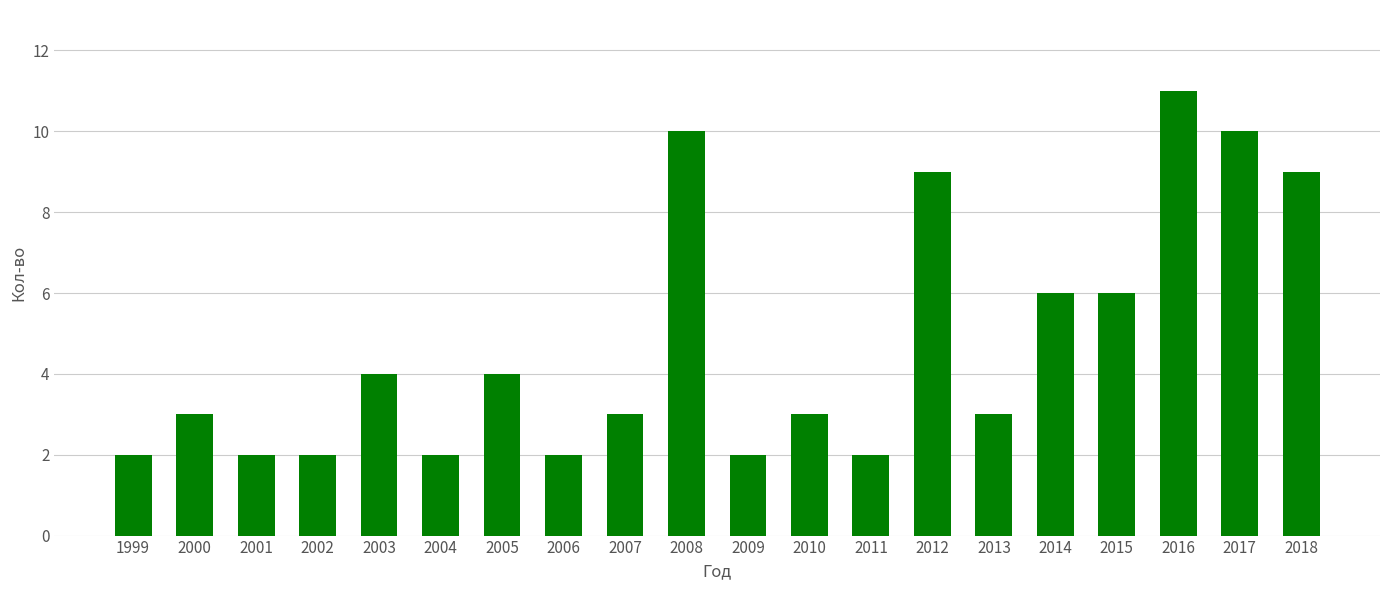

What is the approximate value at 2003?

4